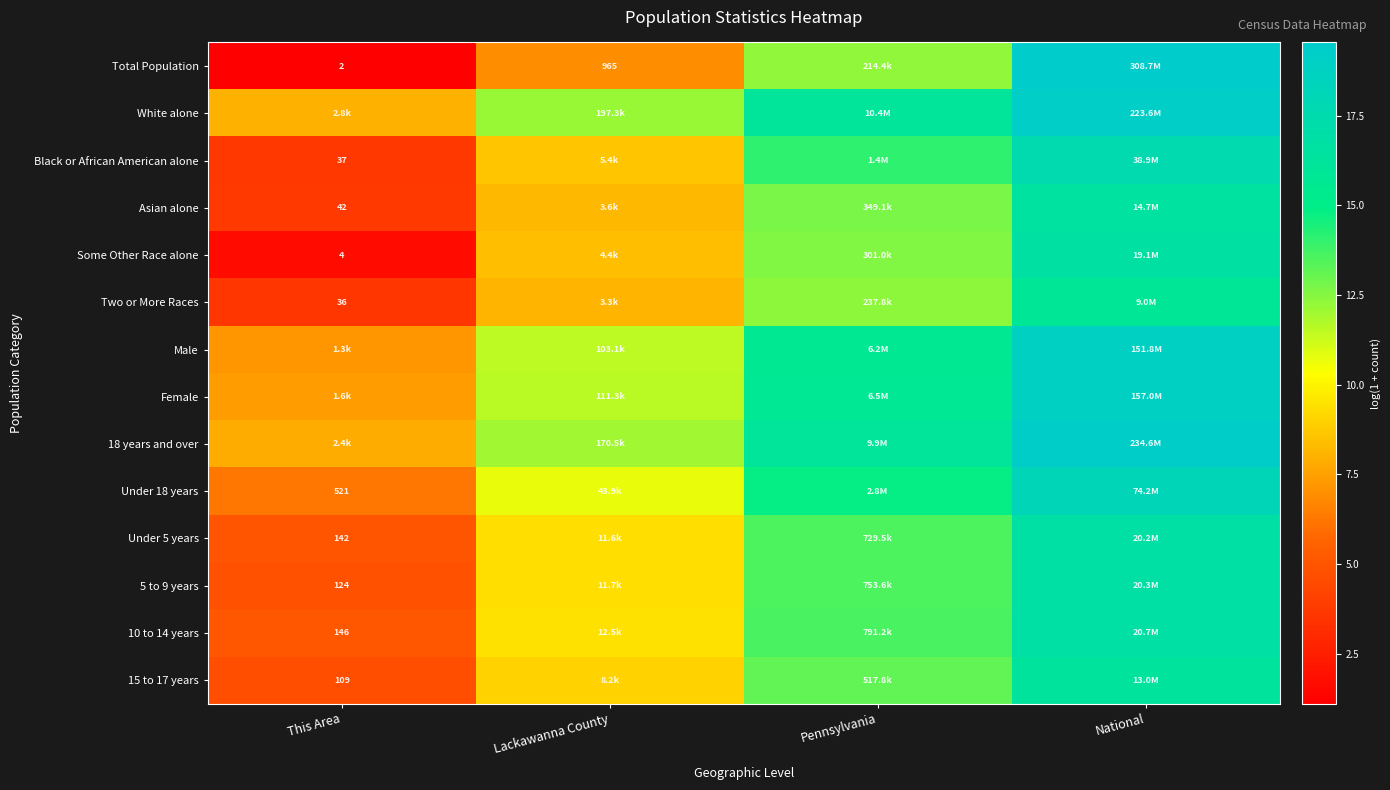

Which category has the highest value in the 10 to 14 years series?

National